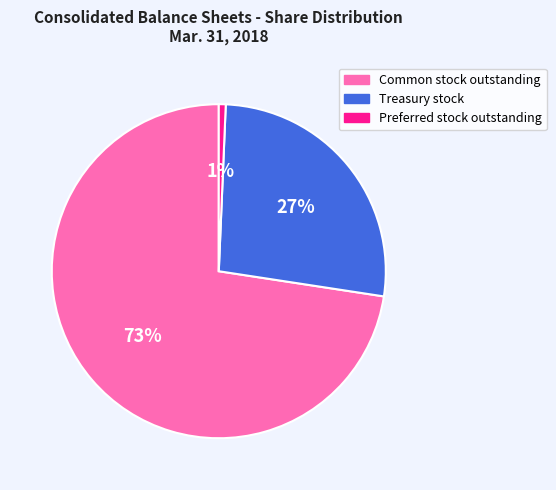

Does any single category account for the majority?

Yes